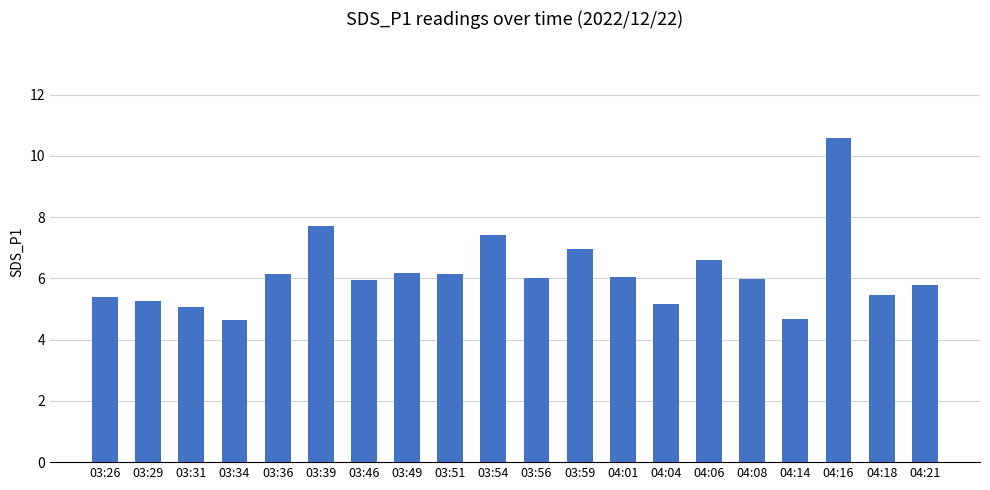

What is the difference between the maximum and second lowest values?

5.9